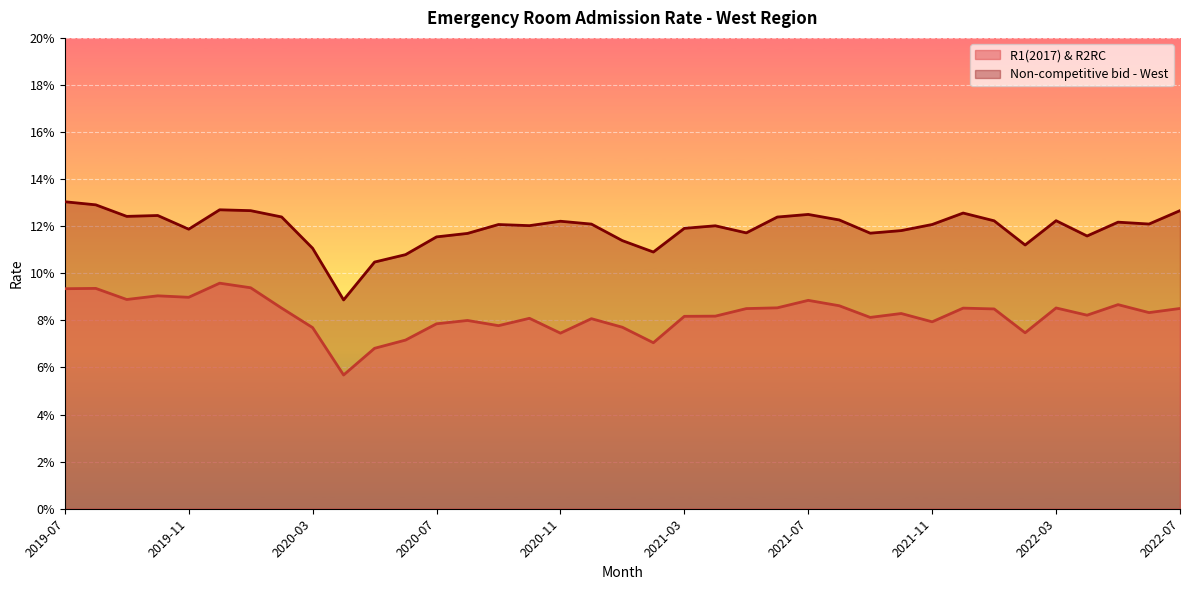

What is the lowest value of the R1(2017) & R2RC series?

0.1